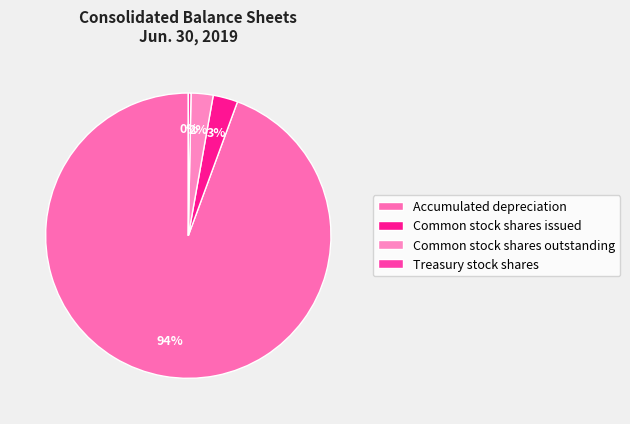

True or false: Treasury stock shares accounts for 0% of the total.

True